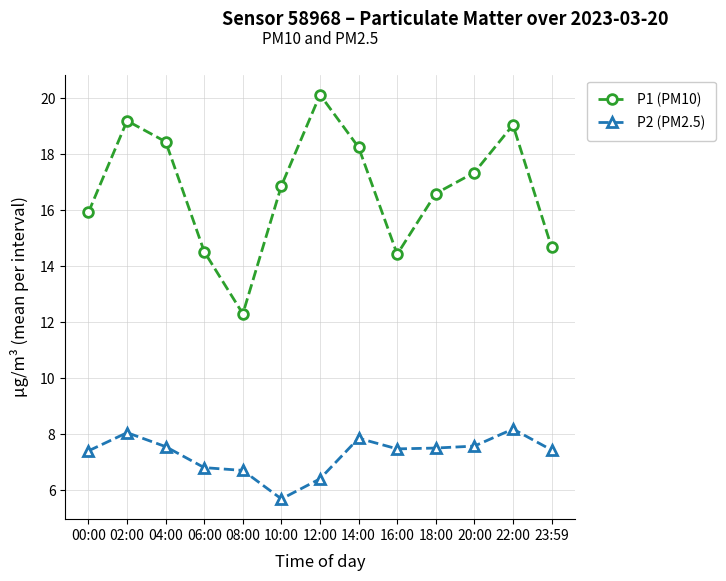

True or false: P2 (PM2.5) and P1 (PM10) cross at least once.

False